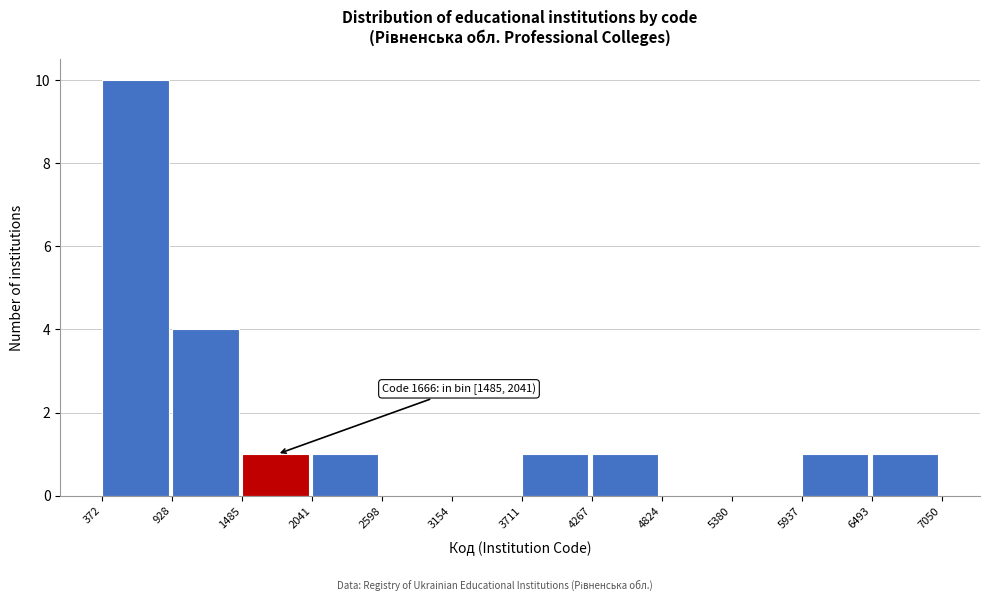

Which range on the x-axis has the tallest bar?

372 to 928